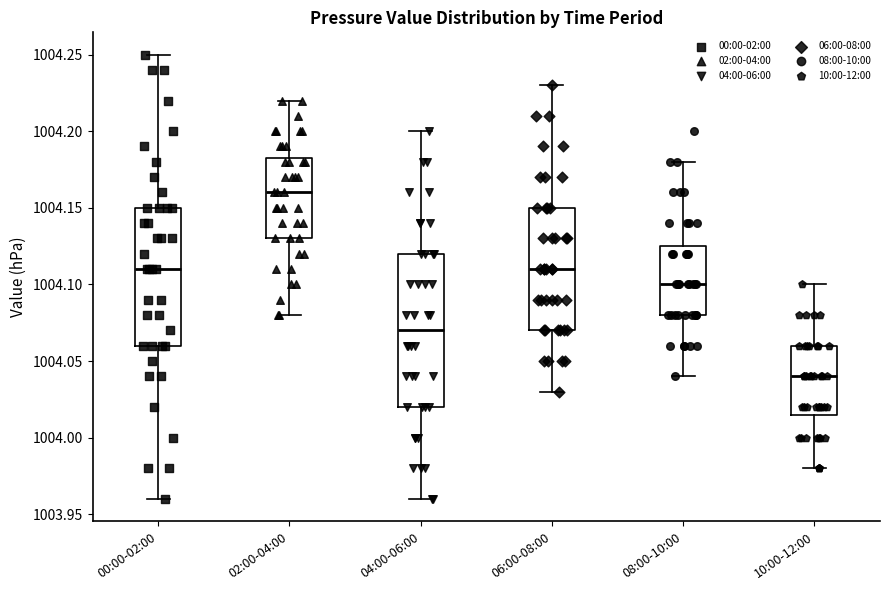

Which box has the lowest median line?

10:00-12:00